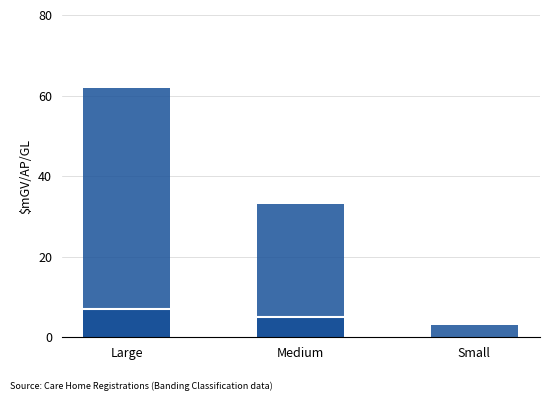

The Yes registered manager in post series shows 28 at Medium. True or false?

True